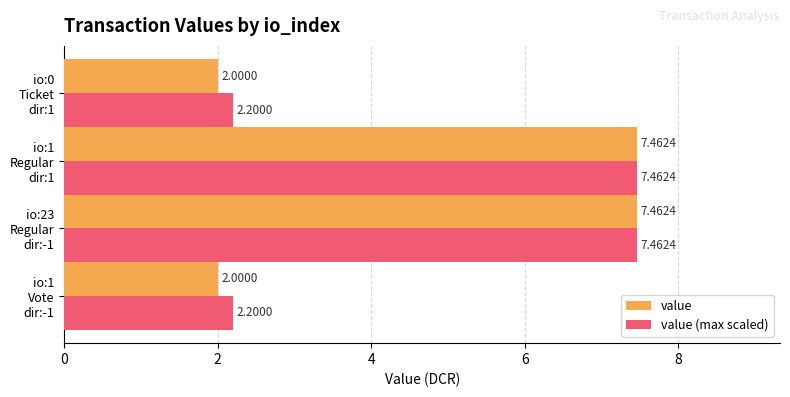

Which series has the largest range (max minus min)?

value